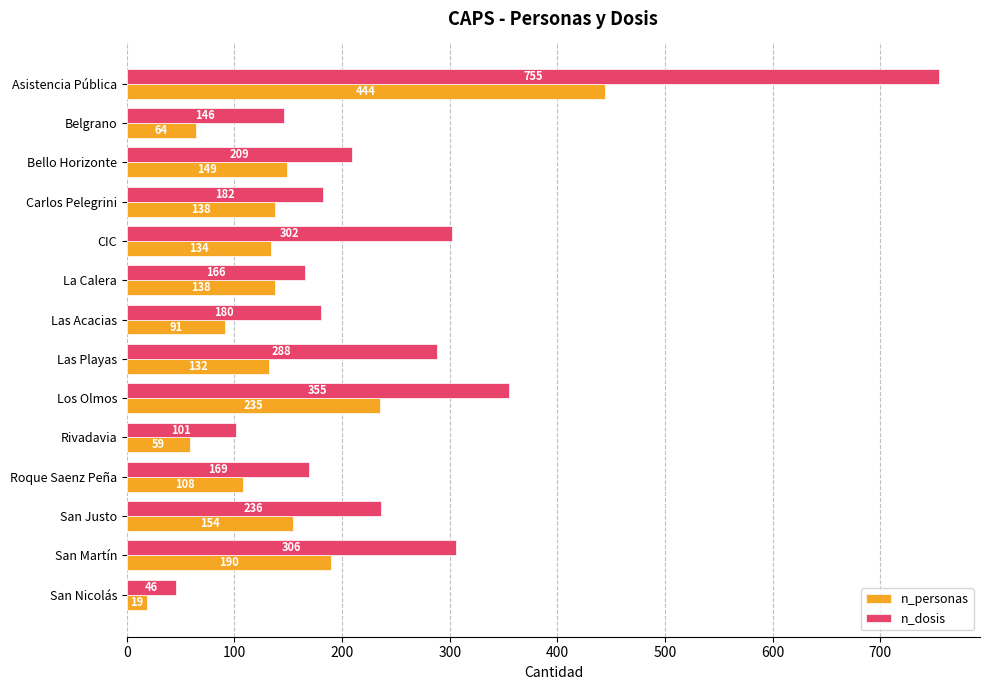

What is the lowest value of the n_dosis series?

46